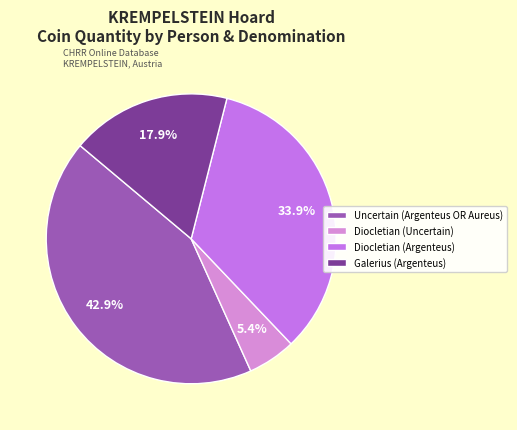

What percentage is the Diocletian (Uncertain) slice, to the nearest percent?

5%